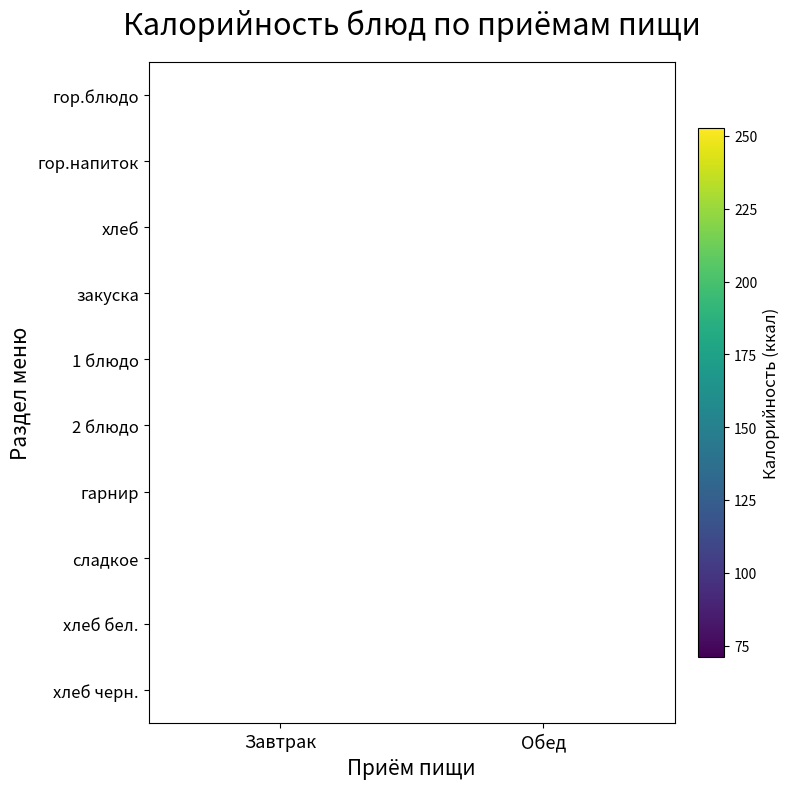

Is the value of закуска at Завтрак greater than the value of 1 блюдо at Обед?

No